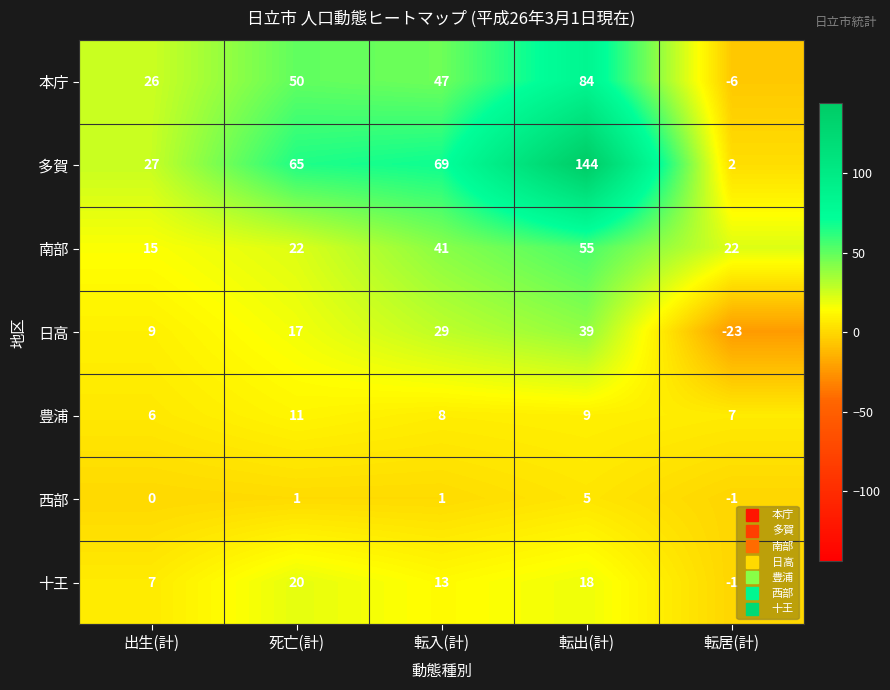

What is the highest value of the 日高 series?

39